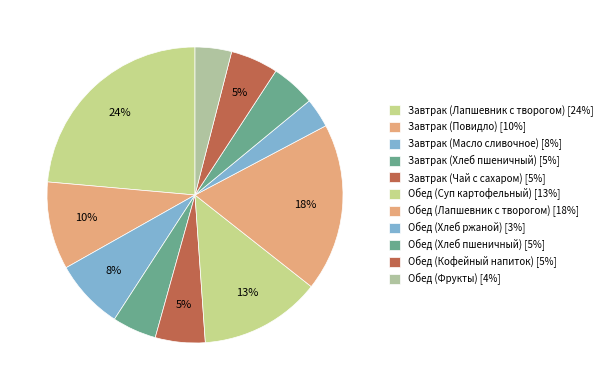

Does Завтрак (Лапшевник с творогом) represent more than half of the total?

No